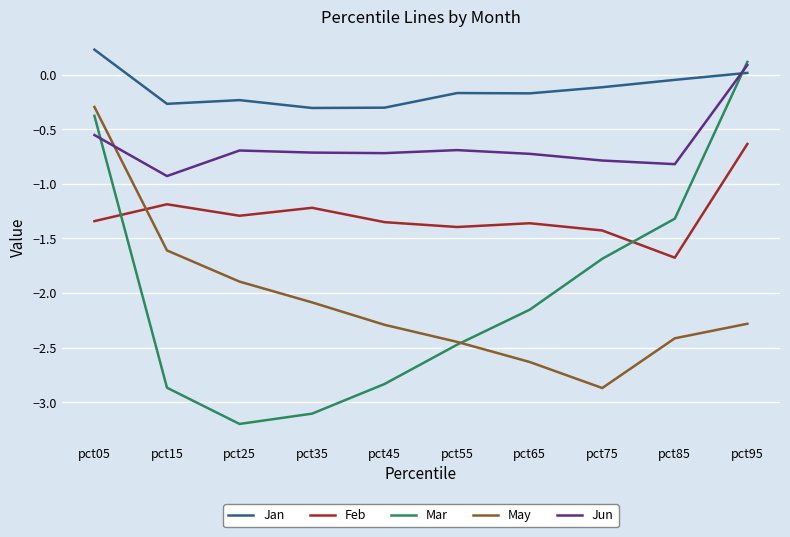

Which series changed the most between pct45 and pct65?

Mar